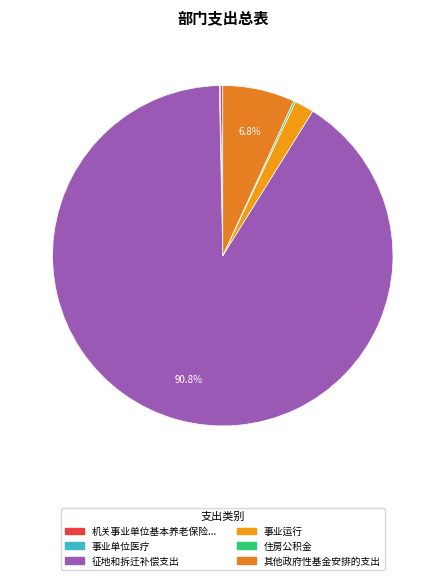

How many segments does this pie chart have?

6